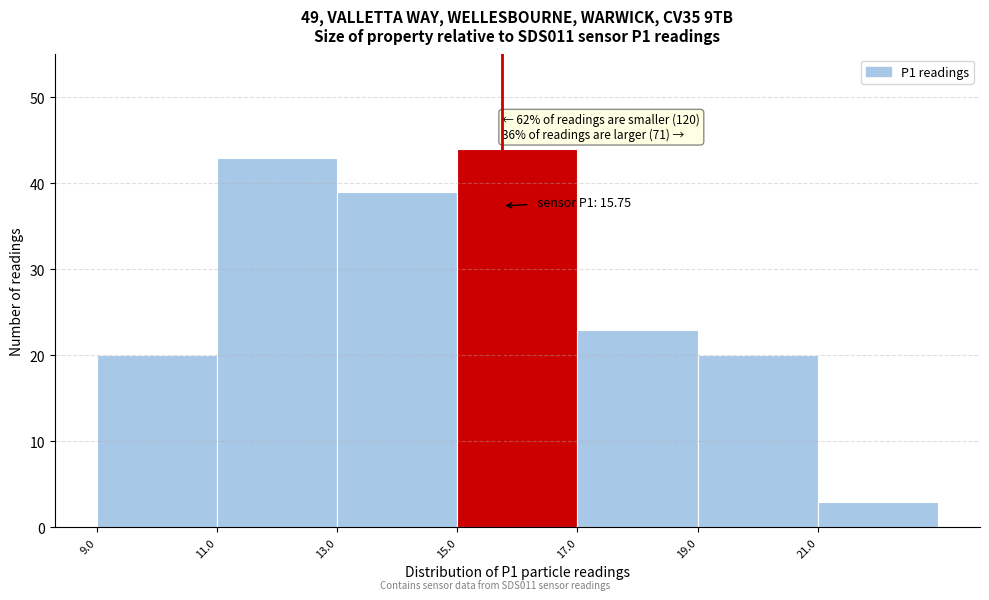

Over which range of the x-axis is the bar tallest?

15 to 17